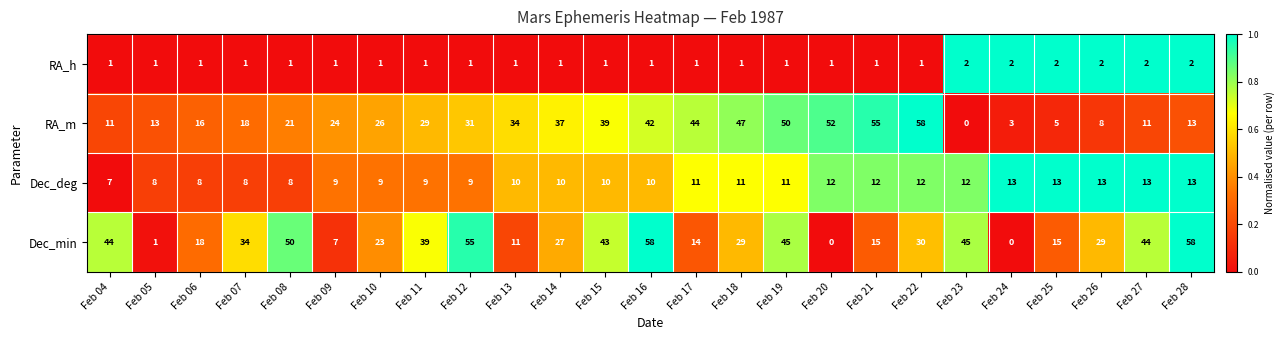

What is the total value across all series at Feb 28?

86